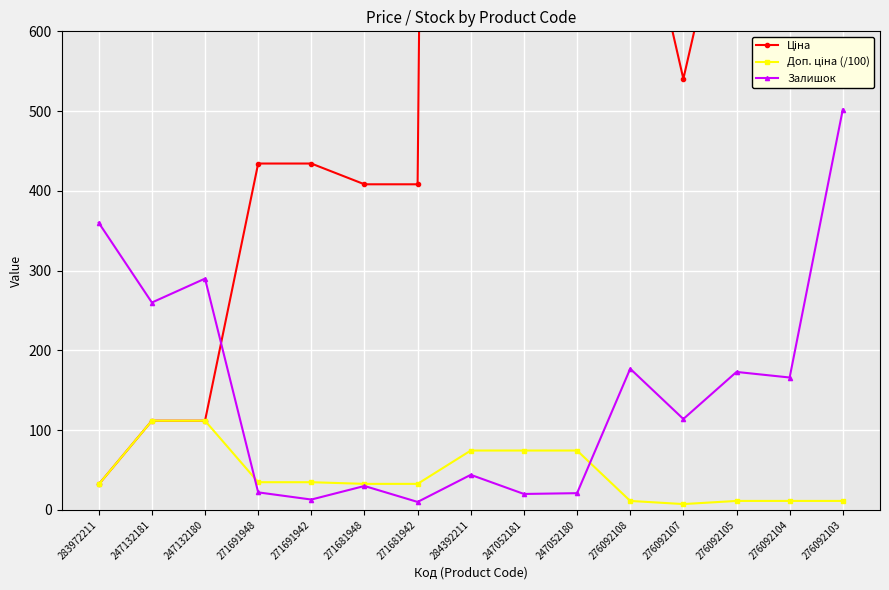

Read the Доп. ціна (/100) value at 283972211.

32.0